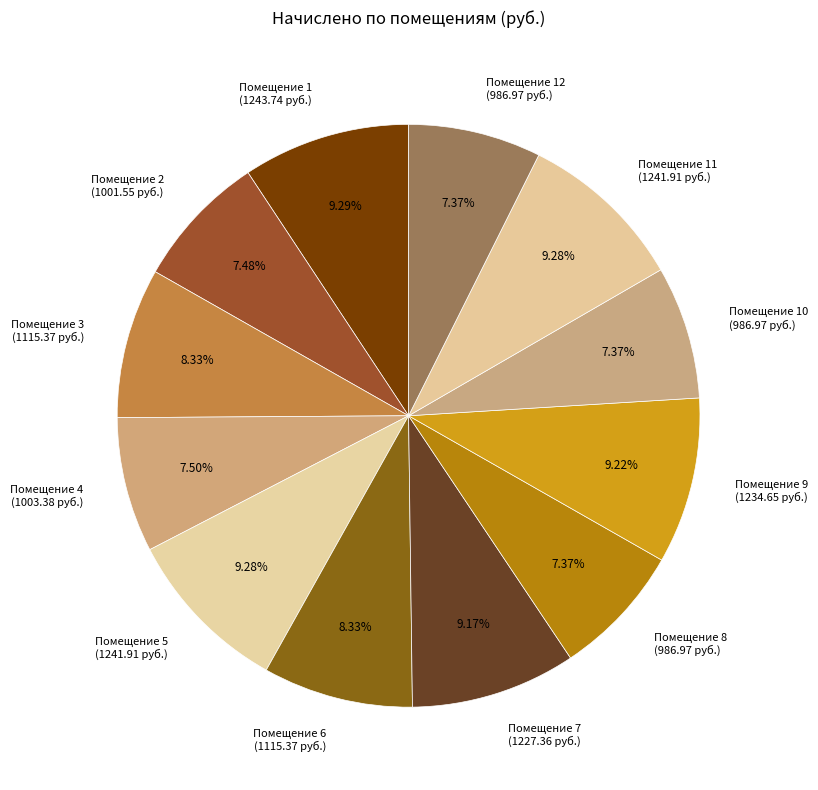

Does Помещение 8 (986.97 руб.) account for over 50% of the chart?

No